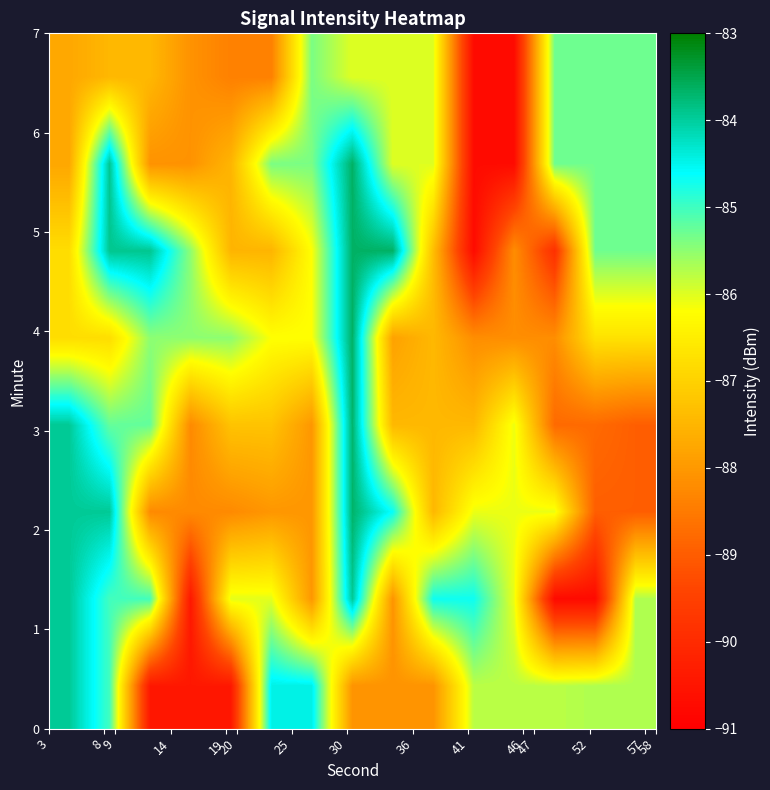

How many series are shown in this chart?

8